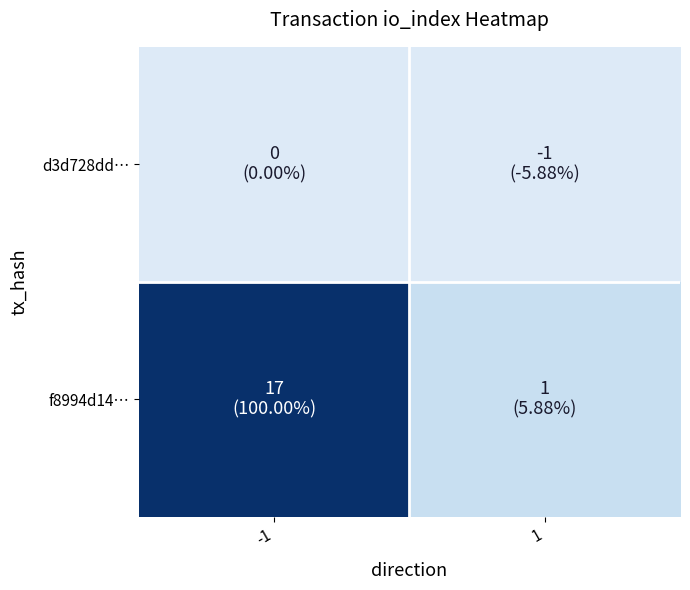

Which series has the largest range (max minus min)?

f8994d14…